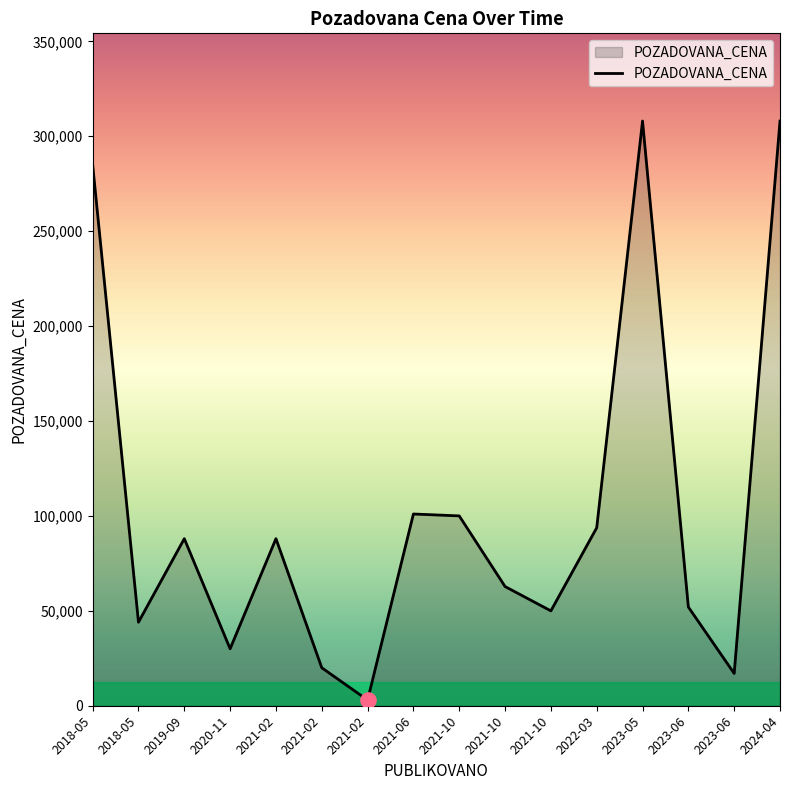

Approximately how many times larger is the value at 2021-10 compared to 2021-06?

1.0